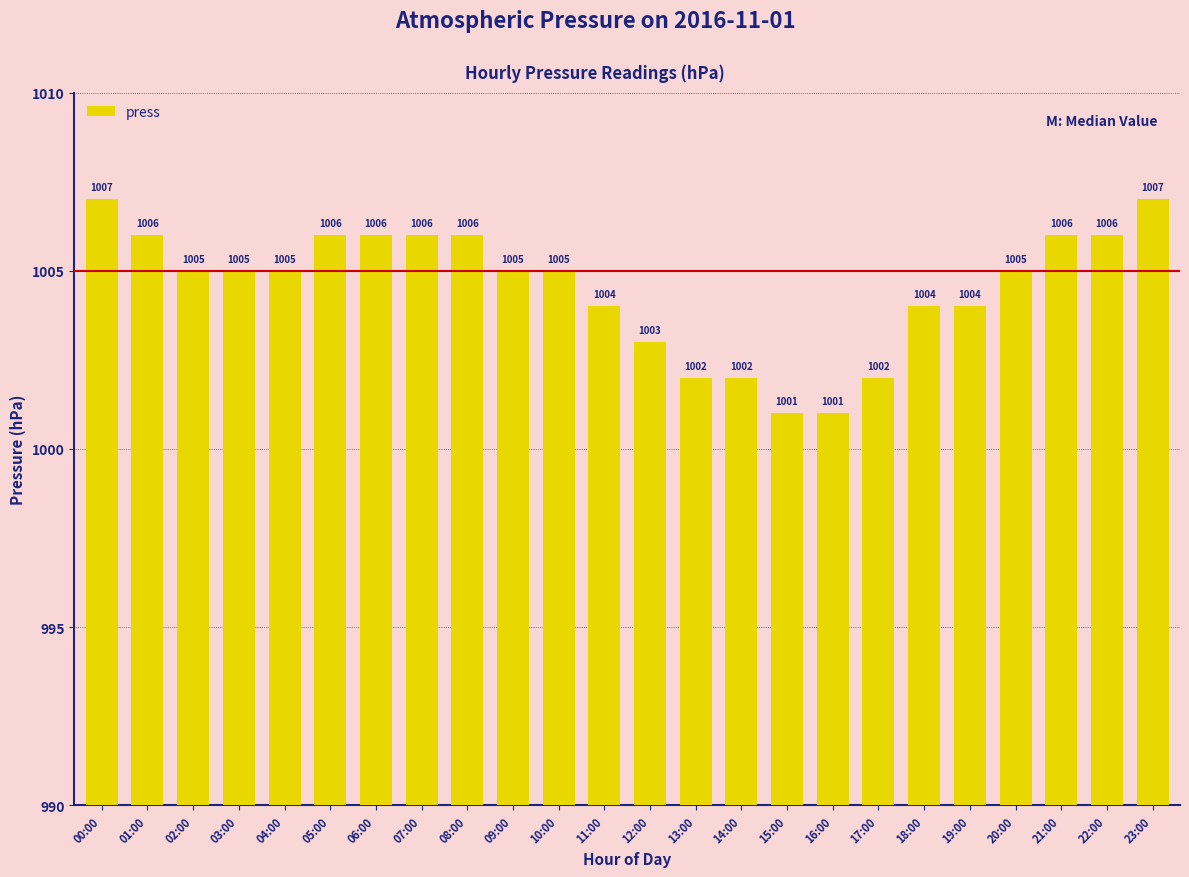

What position from the left is 02:00?

3